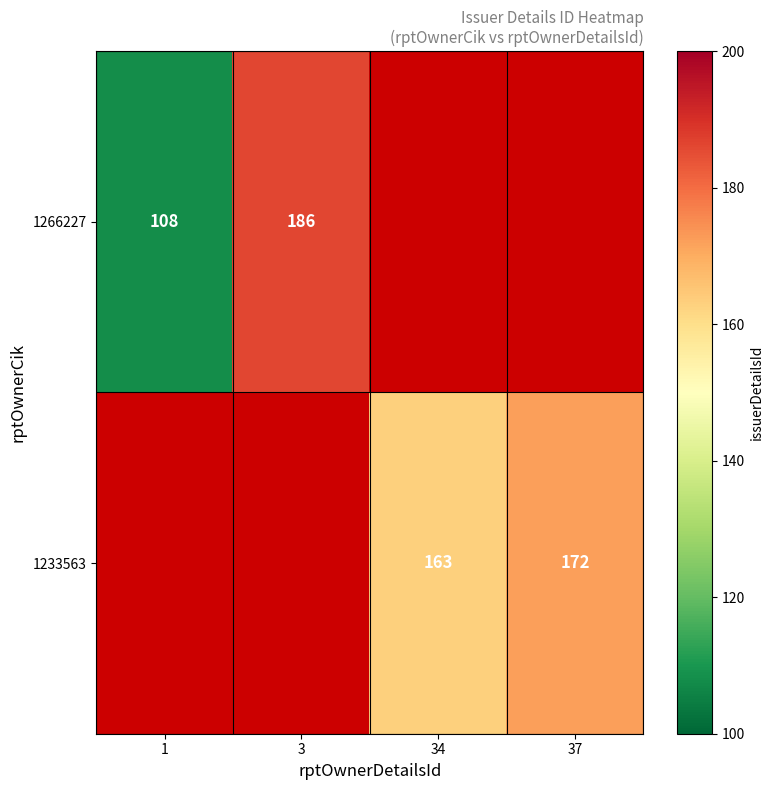

What is the sum of the 1233563 values at 34 and 37?

335